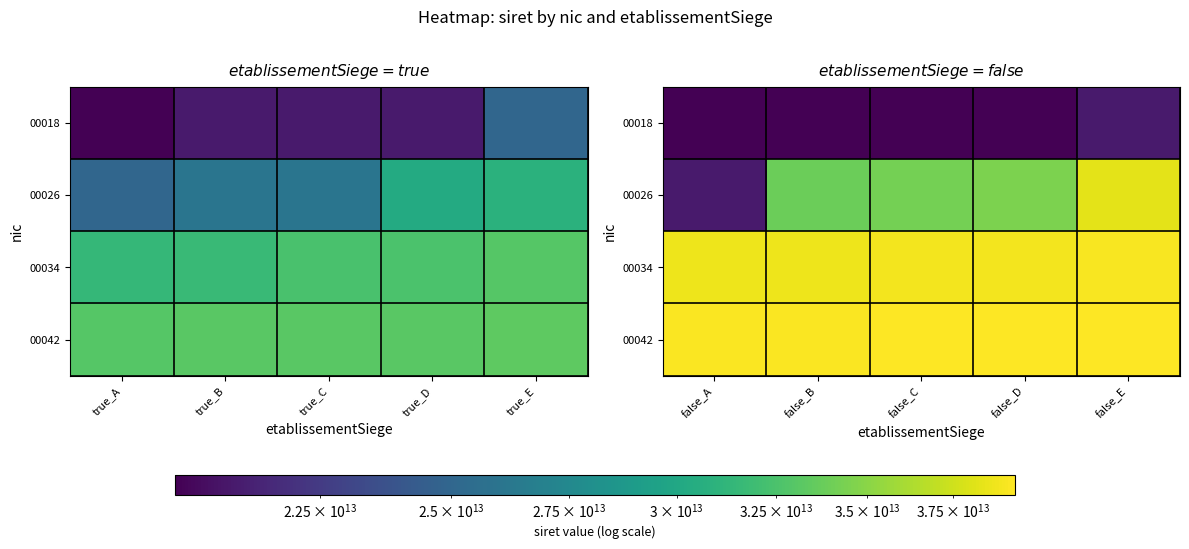

Which series has the largest total across all categories?

00042